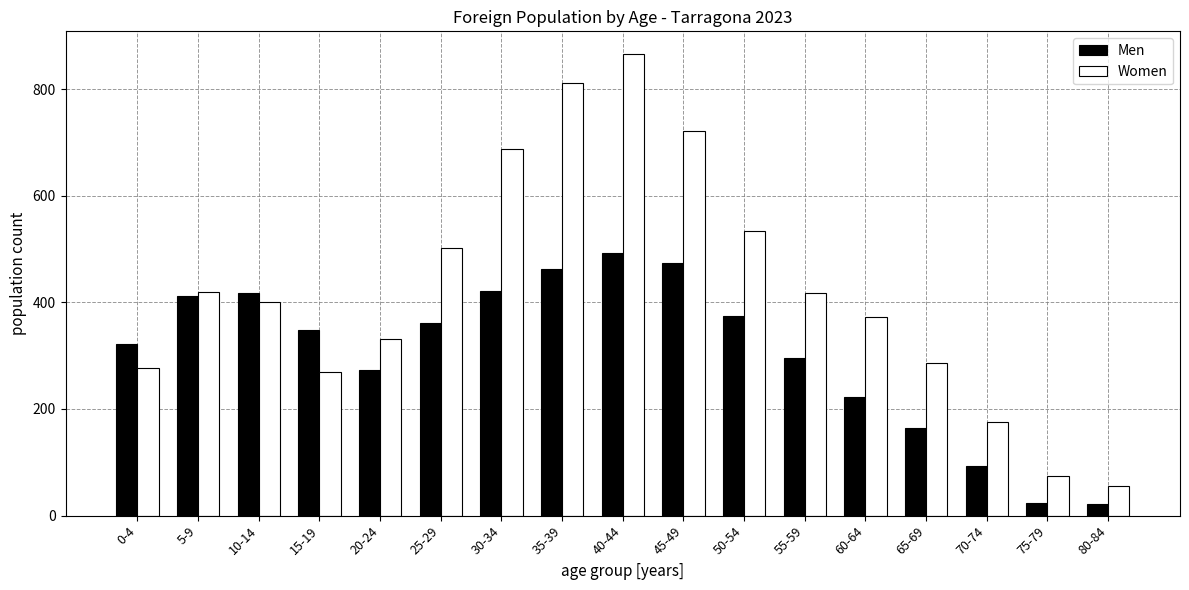

What is the average value of the Women series?

424